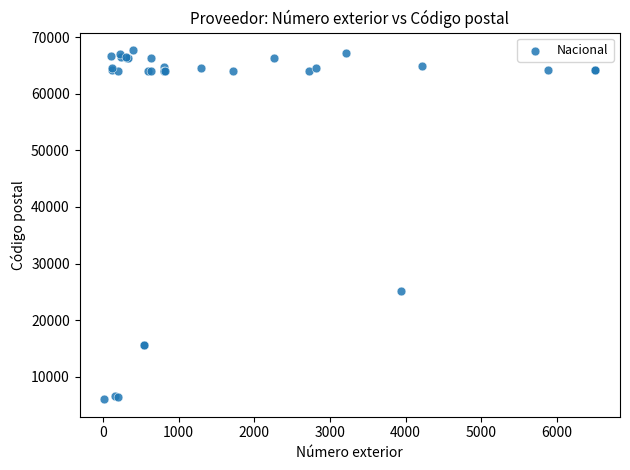

What Y value in the scatter plot is closest to 36870?

25230